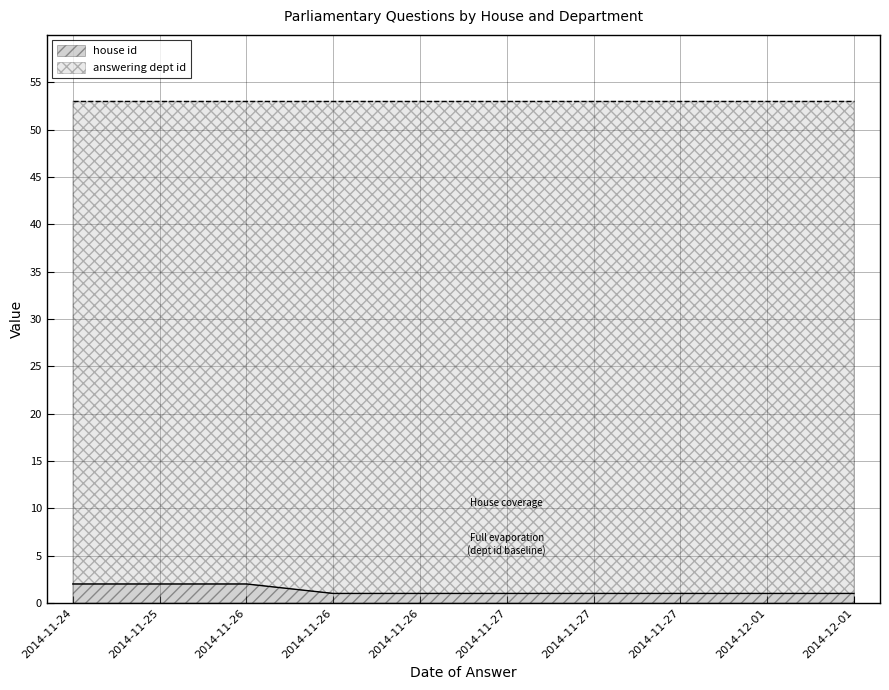

What is the smallest value displayed?

1